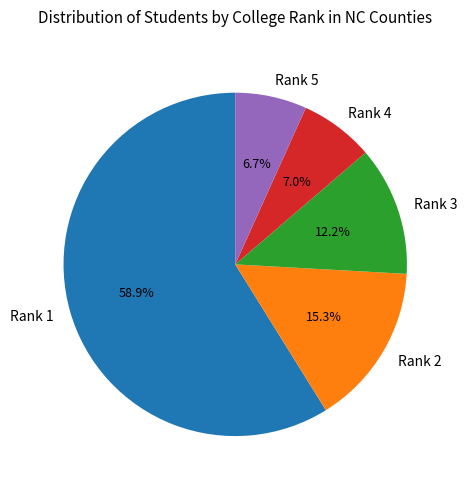

Which slice is the largest?

Rank 1